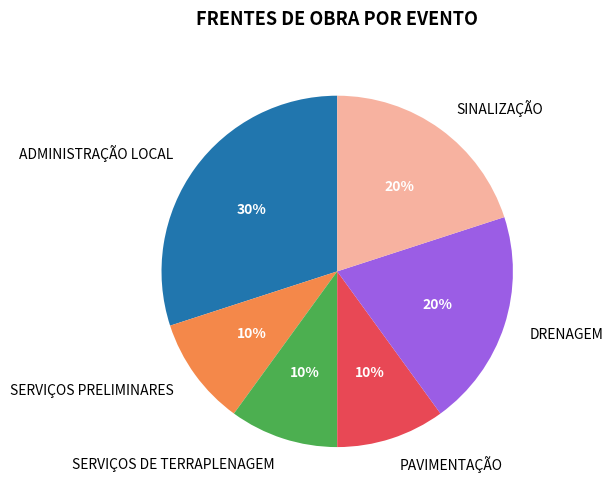

Count the number of slices in the pie.

6